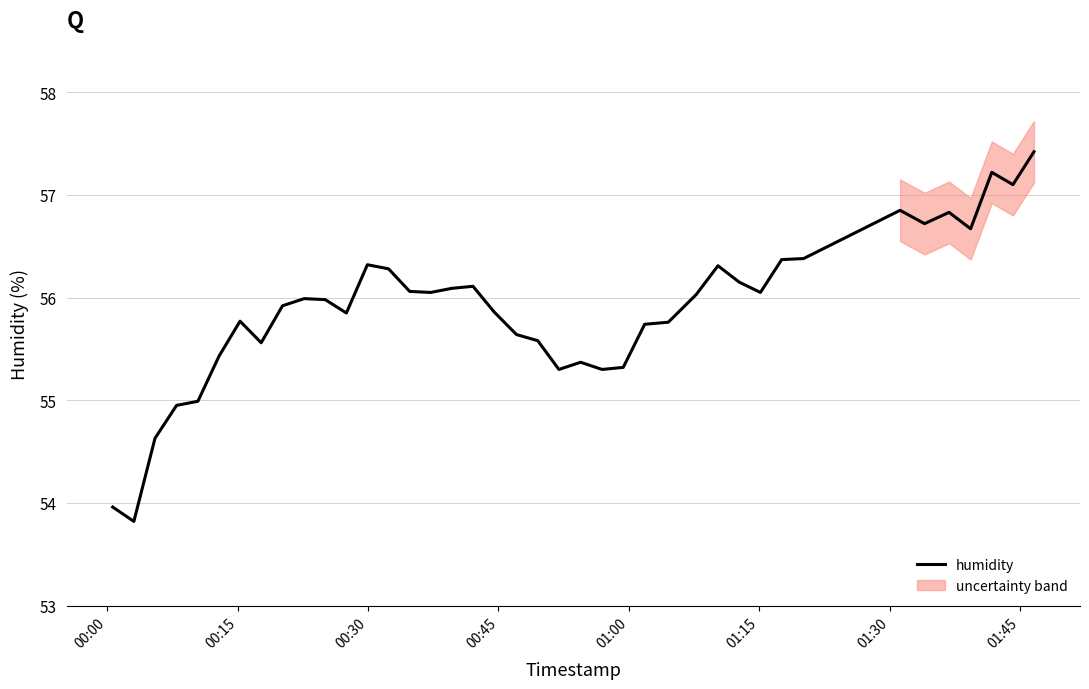

What is the lowest value of the humidity series?

53.8